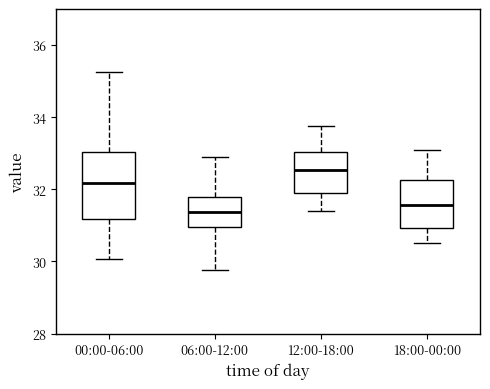

Reading left to right, transcribe this box plot: for each box, give where its median line is, the range the box spans, and where its two whiskers end, as read against the y-axis. The values are not printed on the chart, so give them approximately, as read against the axis.

00:00-06:00: median 32.2, box 31.2 to 33.0, whiskers 30.0 to 35.2
06:00-12:00: median 31.4, box 31.0 to 31.8, whiskers 29.8 to 33.0
12:00-18:00: median 32.6, box 31.8 to 33.0, whiskers 31.4 to 33.8
18:00-00:00: median 31.6, box 31.0 to 32.2, whiskers 30.6 to 33.2